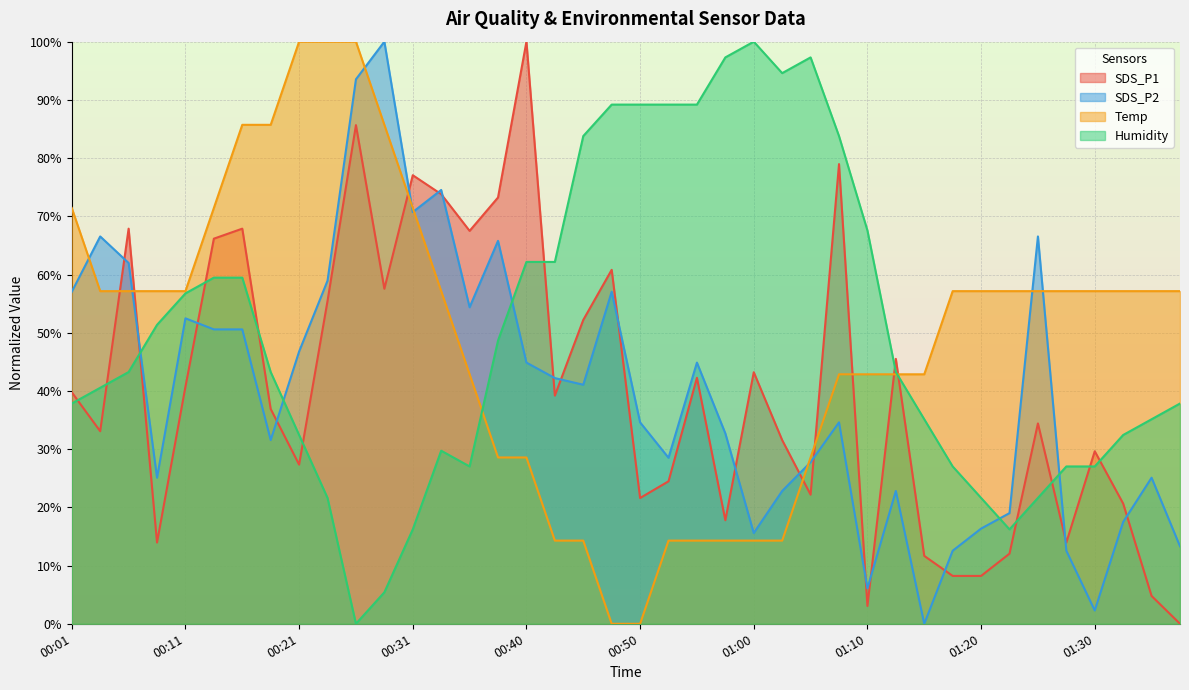

The value of Temp at 01:37 is 57.1. True or false?

True